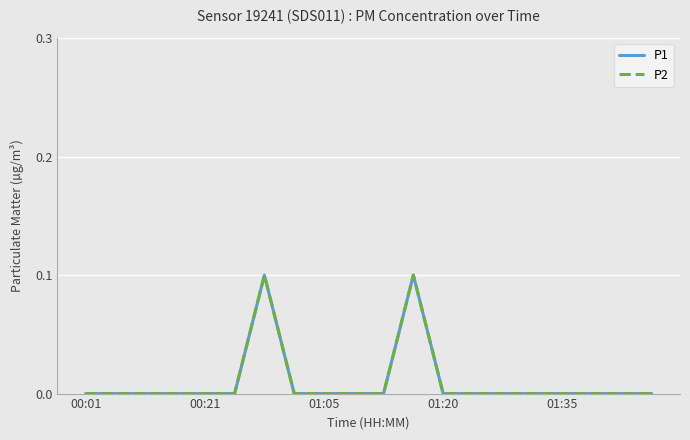

Does the chart display data point markers on the line(s)?

No